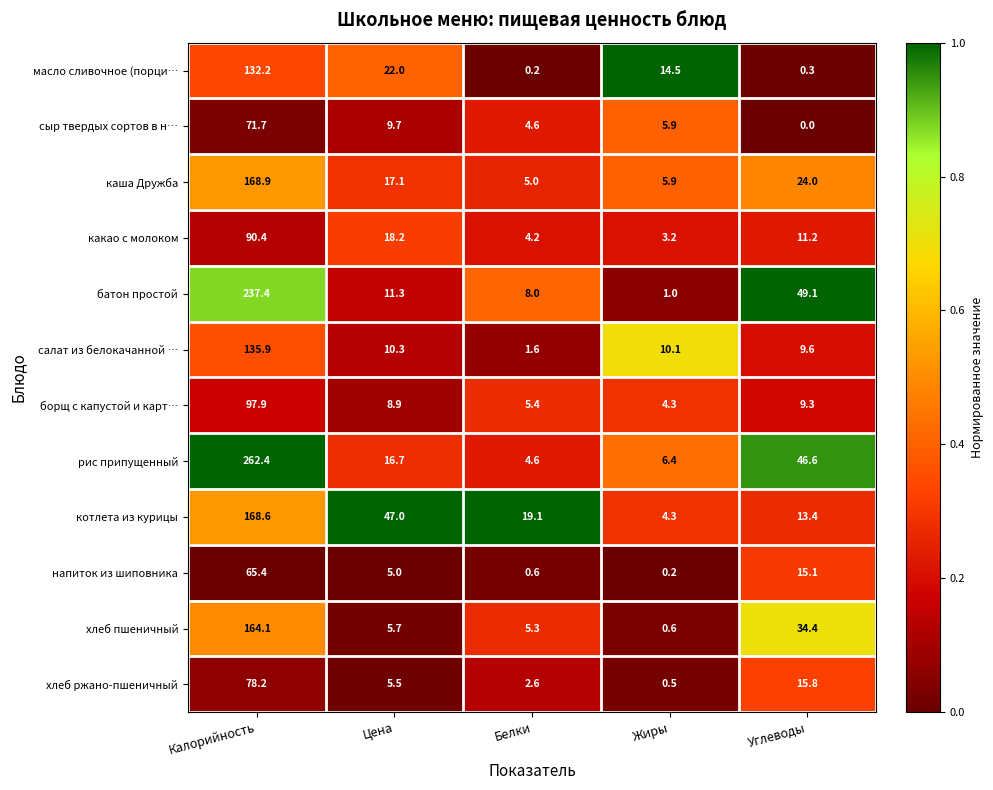

What is the difference between the maximum and second lowest values in the каша Дружба series?

163.0